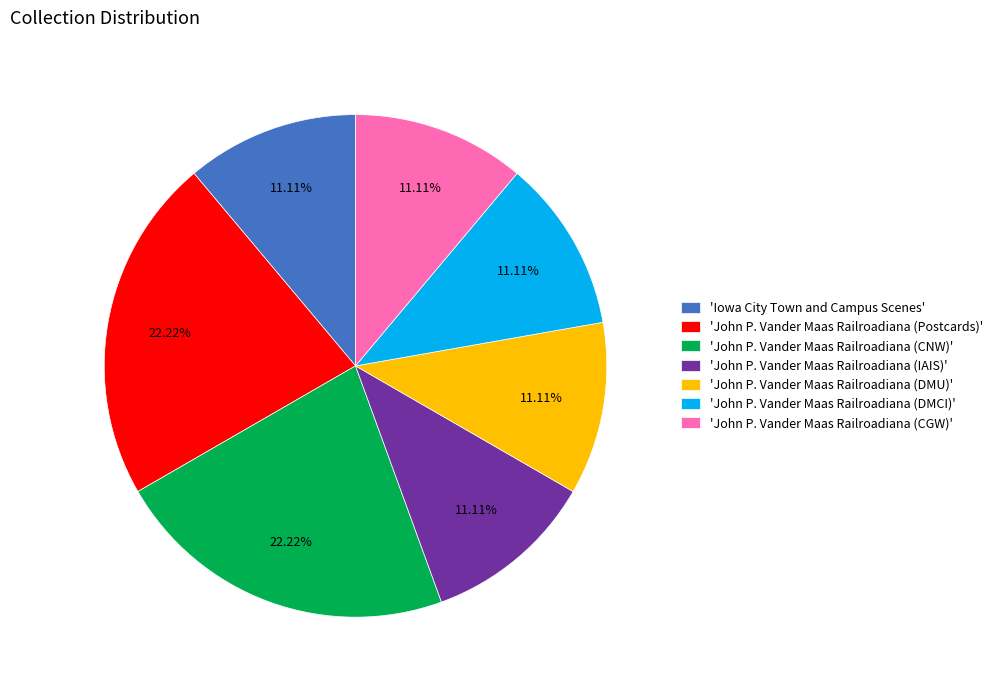

Approximately how many times larger is the value at 'John P. Vander Maas Railroadiana (CGW)' compared to 'John P. Vander Maas Railroadiana (Postcards)'?

0.5